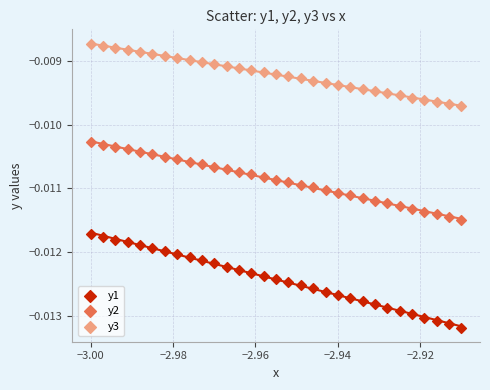

Which series reaches the minimum Y coordinate?

y1